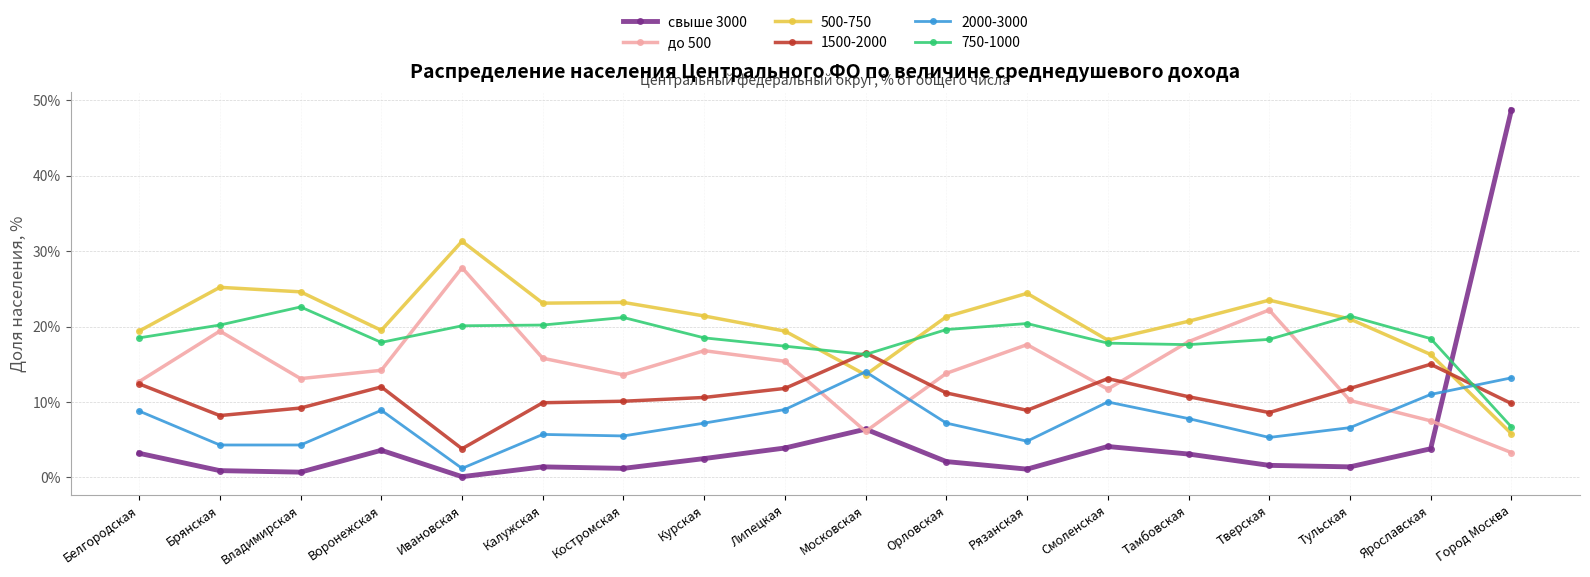

At which category does до 500 reach its first local valley?

Владимирская